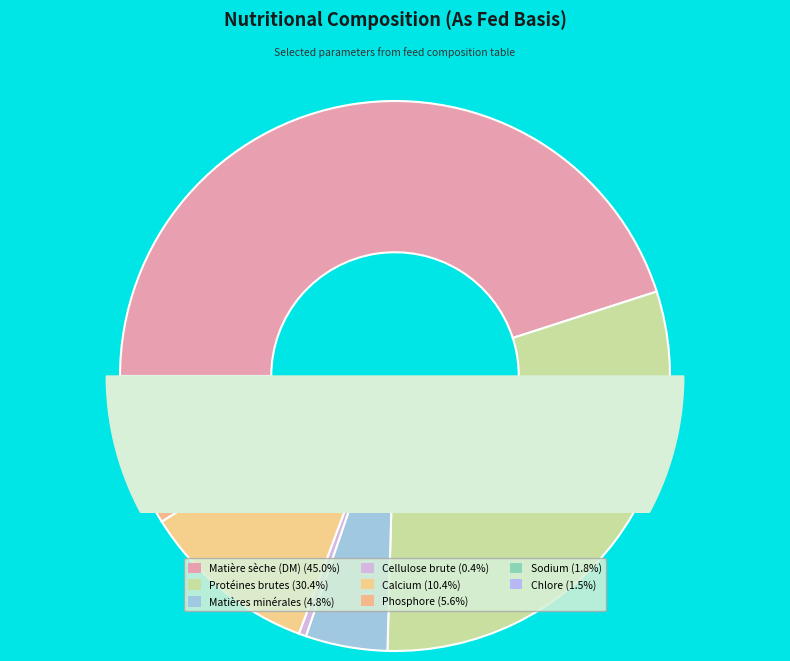

What is the smallest slice in the pie chart?

Cellulose brute